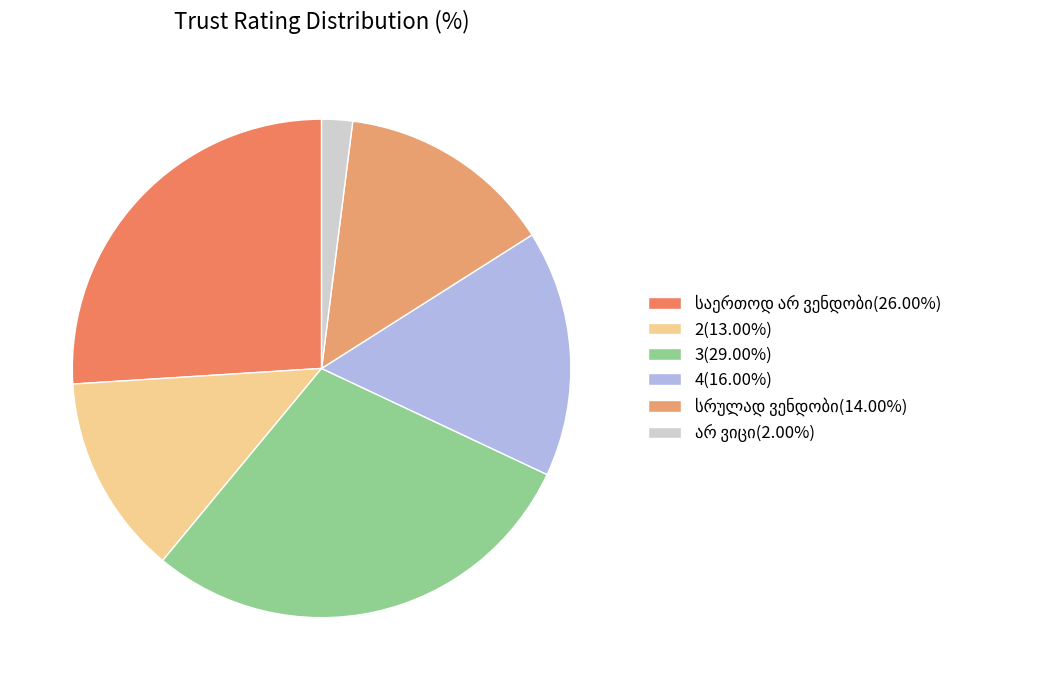

How many segments does this pie chart have?

6